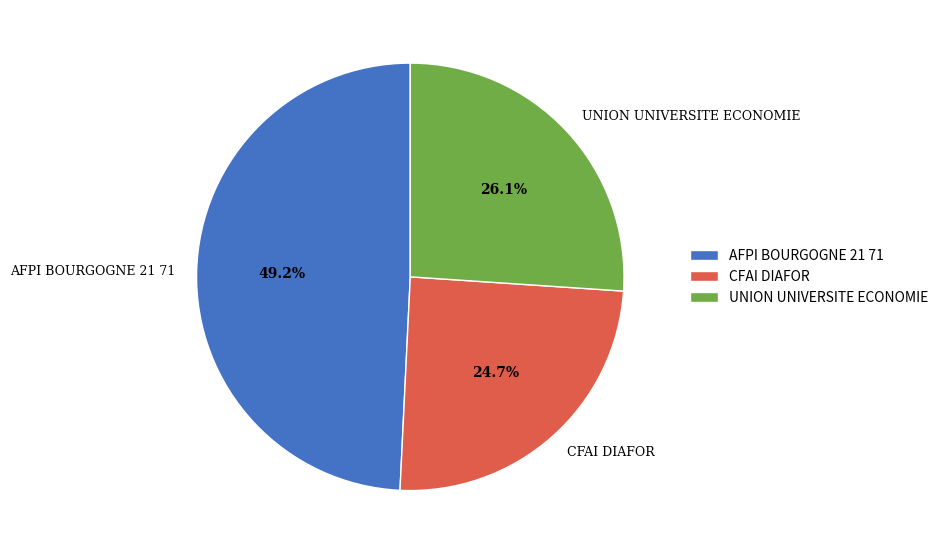

Count the number of slices in the pie.

3